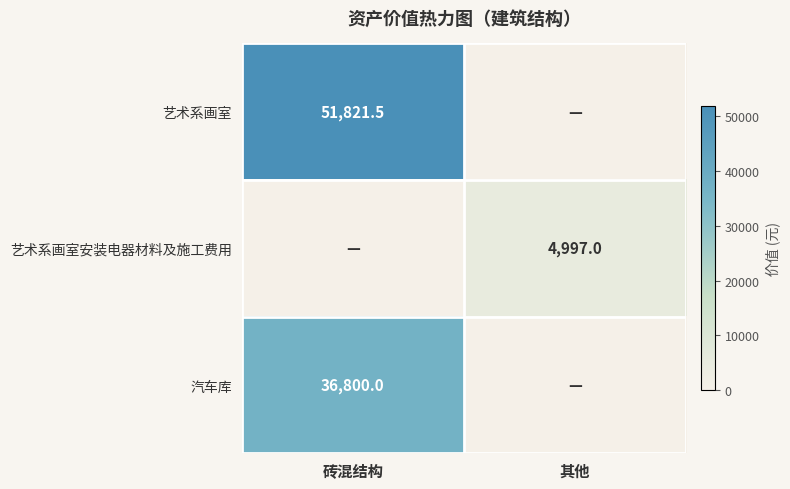

Which has a higher value, 其他 or 砖混结构?

砖混结构